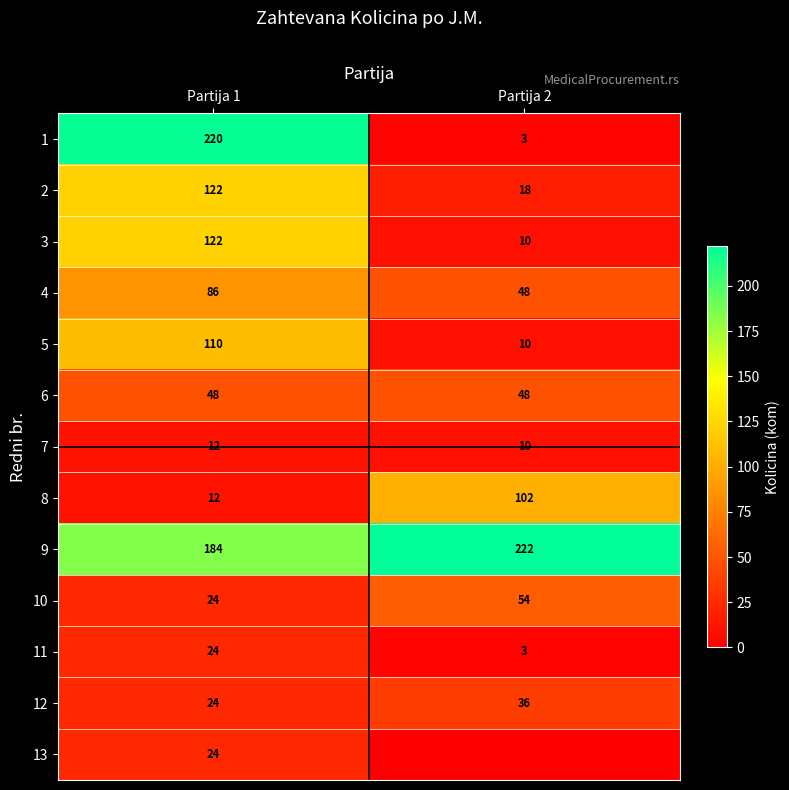

How many 8 values are between 12 and 102?

2